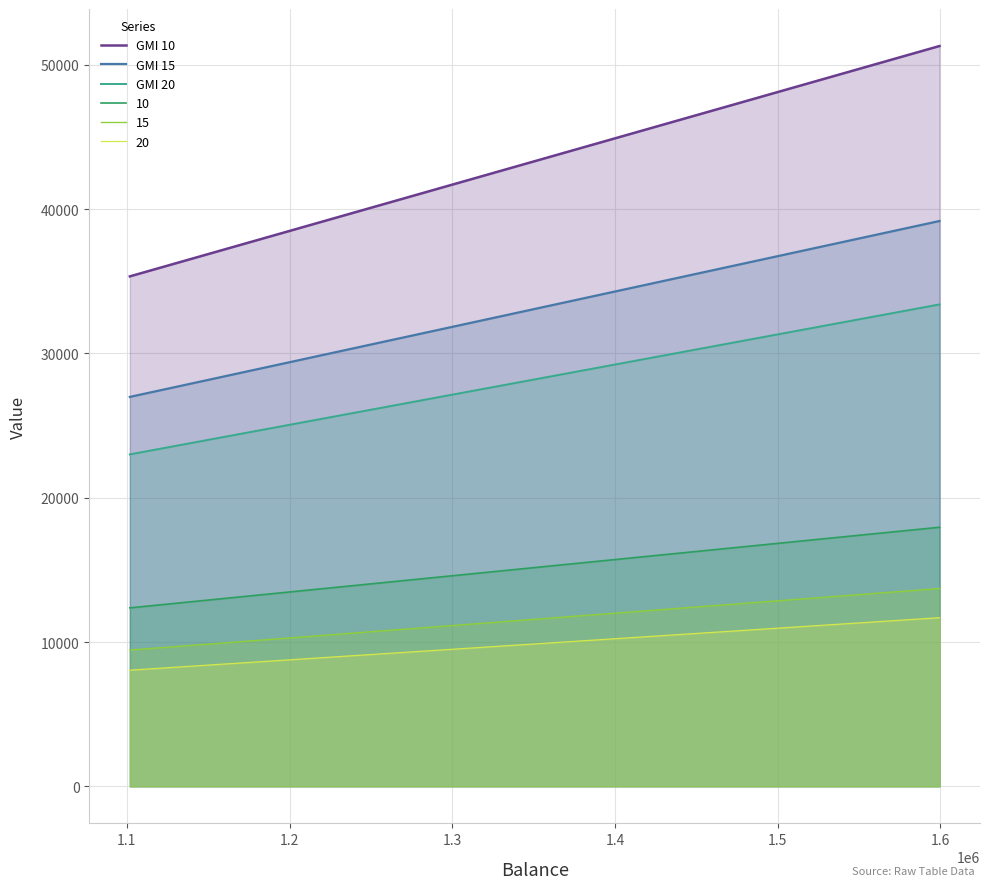

True or false: GMI 10 and GMI 20 cross at least once.

False